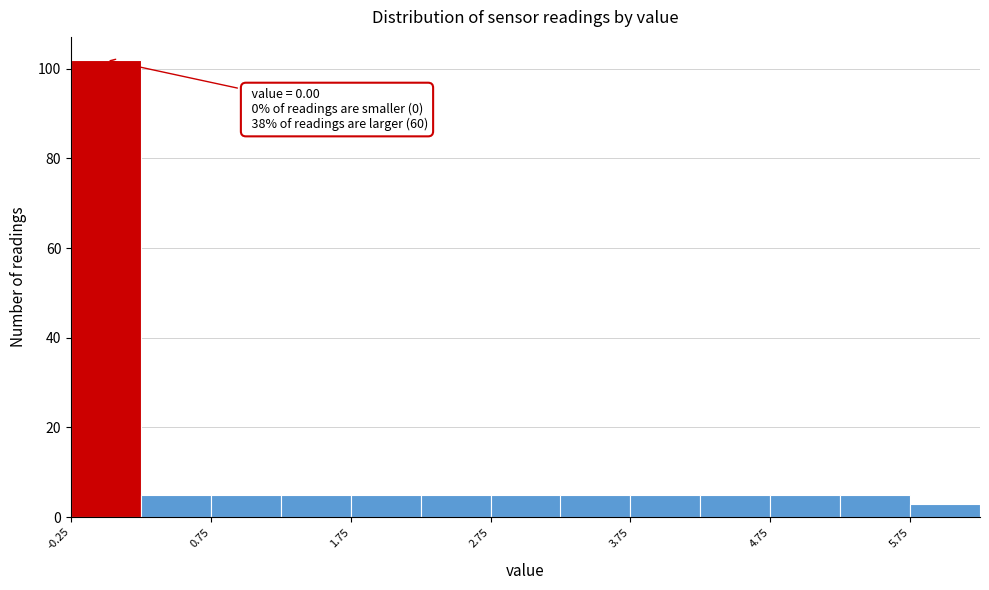

Over which range of the x-axis is the bar tallest?

-0.25 to 0.25